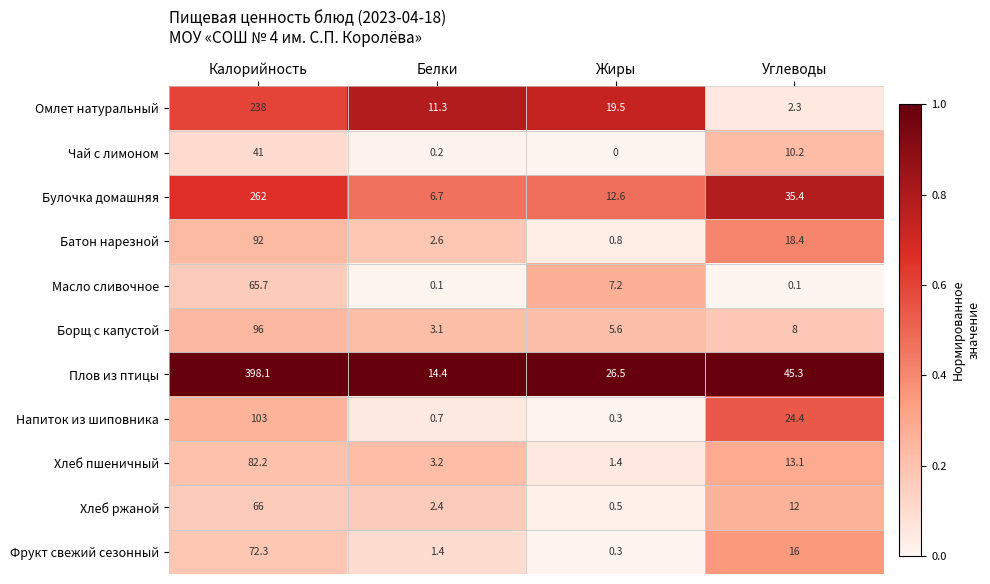

Which series has the largest total across all categories?

Плов из птицы